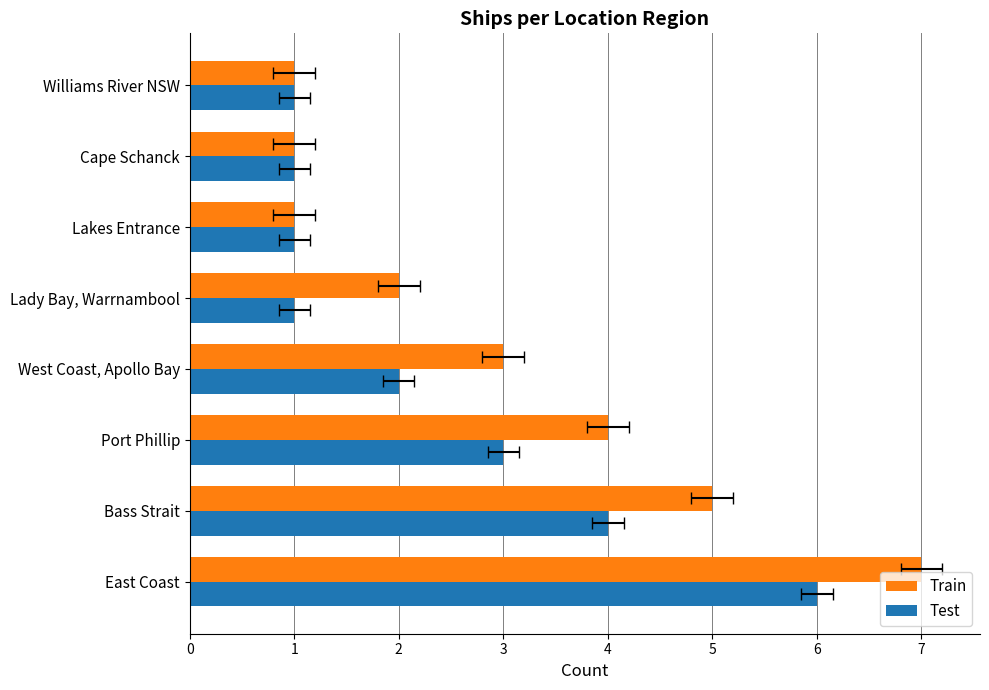

Which series changed the most between East Coast and Cape Schanck?

Train